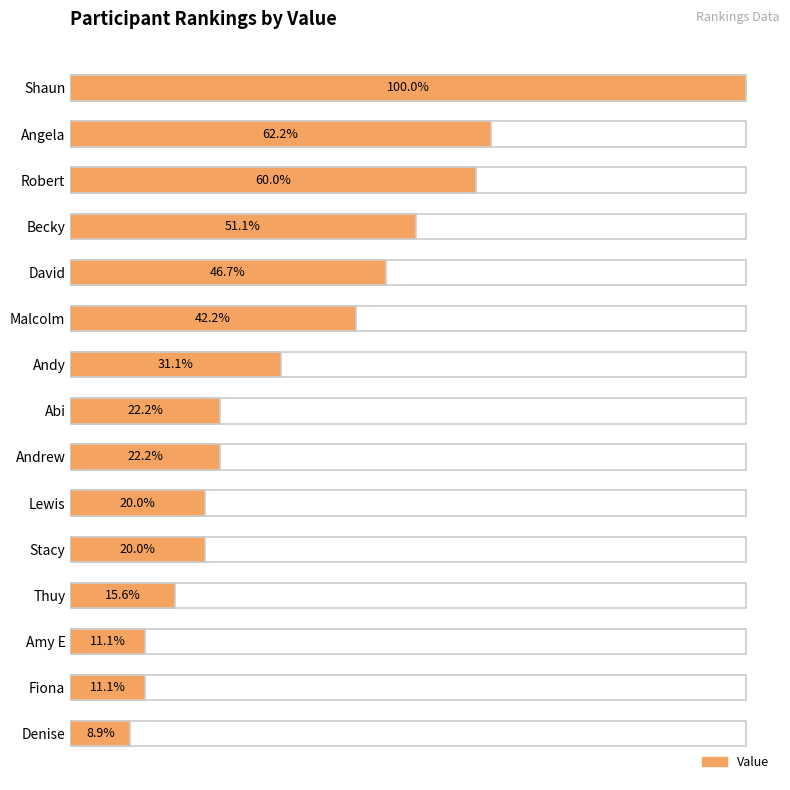

Are the bars grouped side by side (vs. stacked)?

No